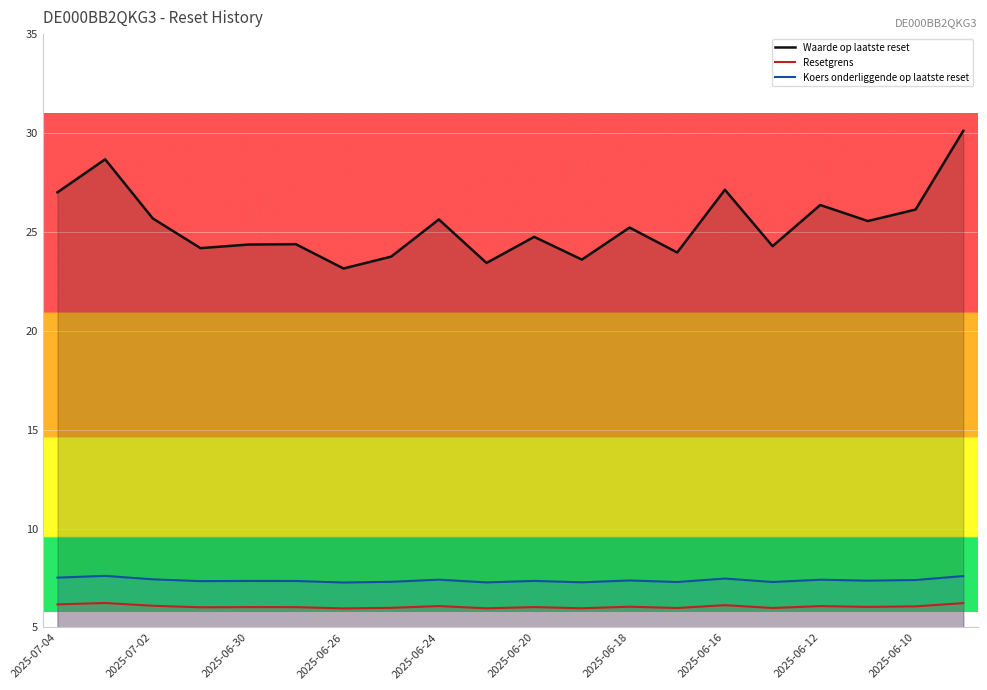

What is the difference between the maximum and minimum values in the Waarde op laatste reset series?

7.0